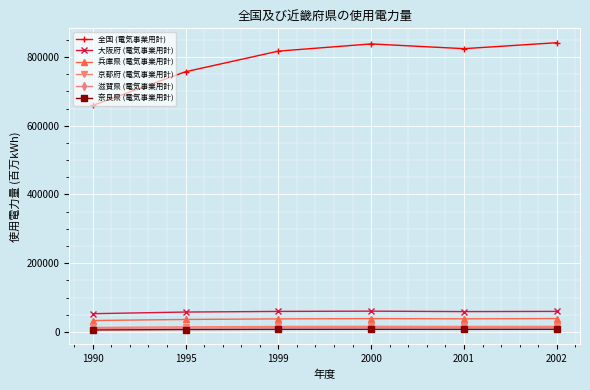

At which category does 全国 (電気事業用計) reach its first local peak?

2000